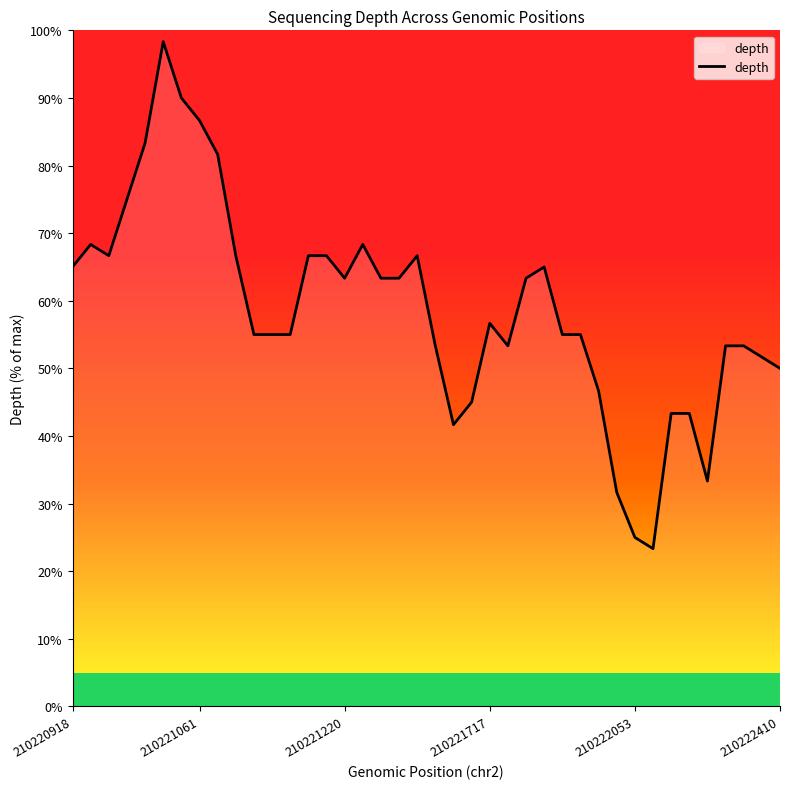

What is the difference between the maximum and minimum values?

75.0